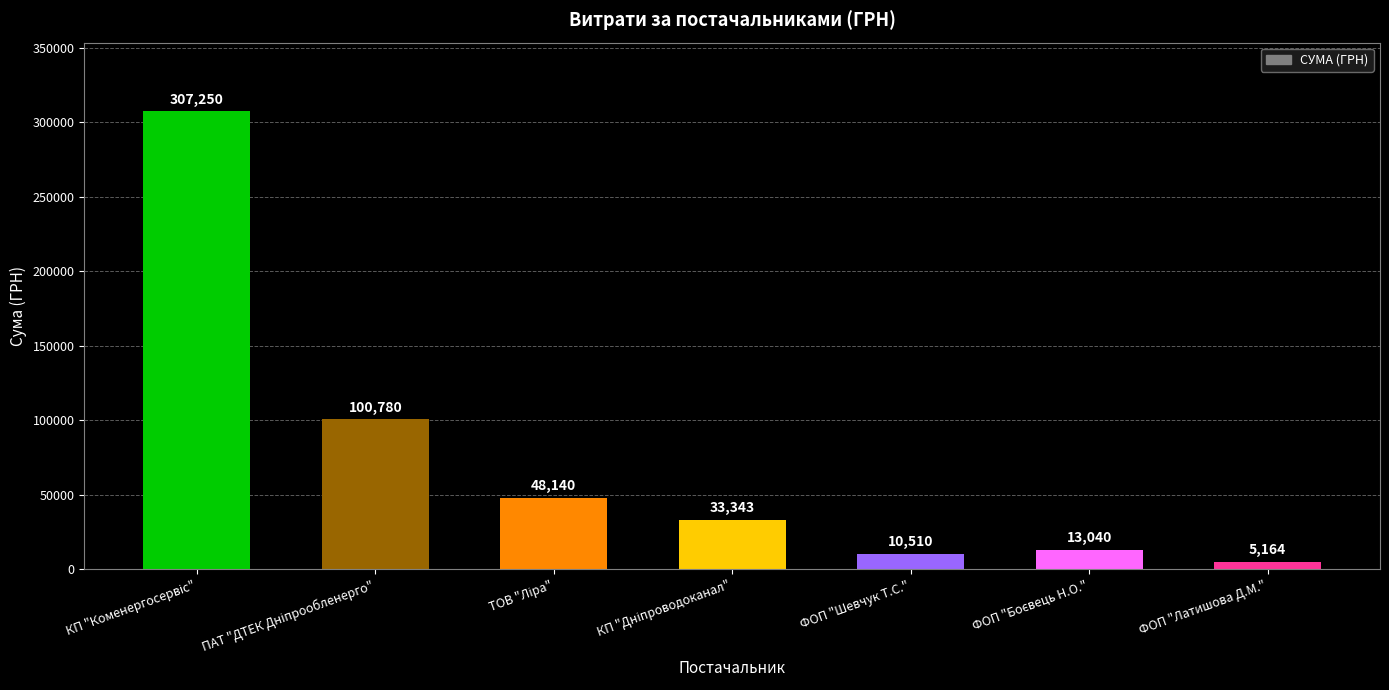

What is the average value?

74032.4